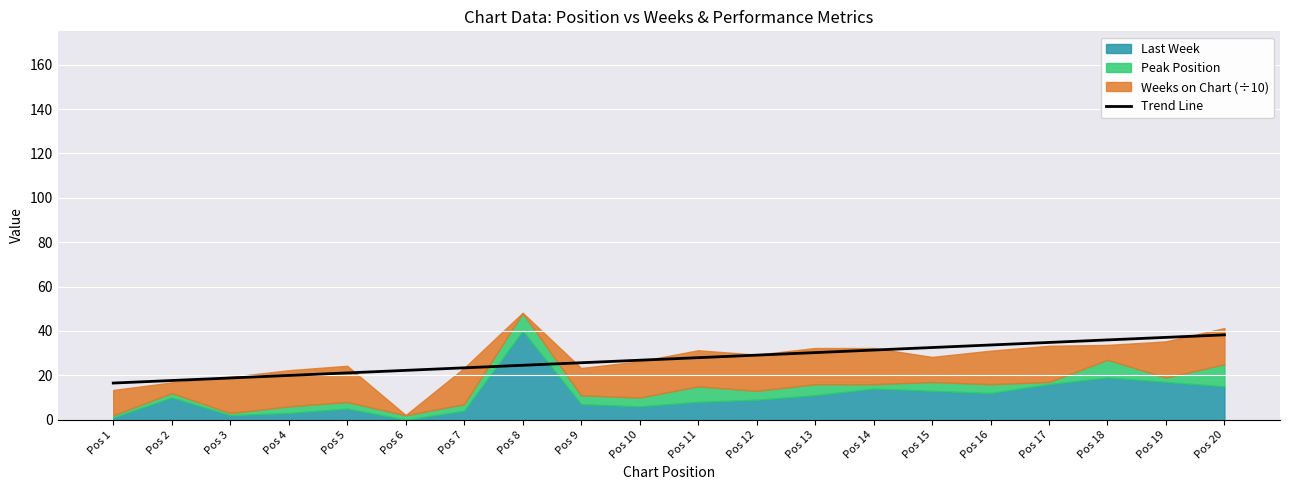

What is the value of the 5th point from the left?

21.1